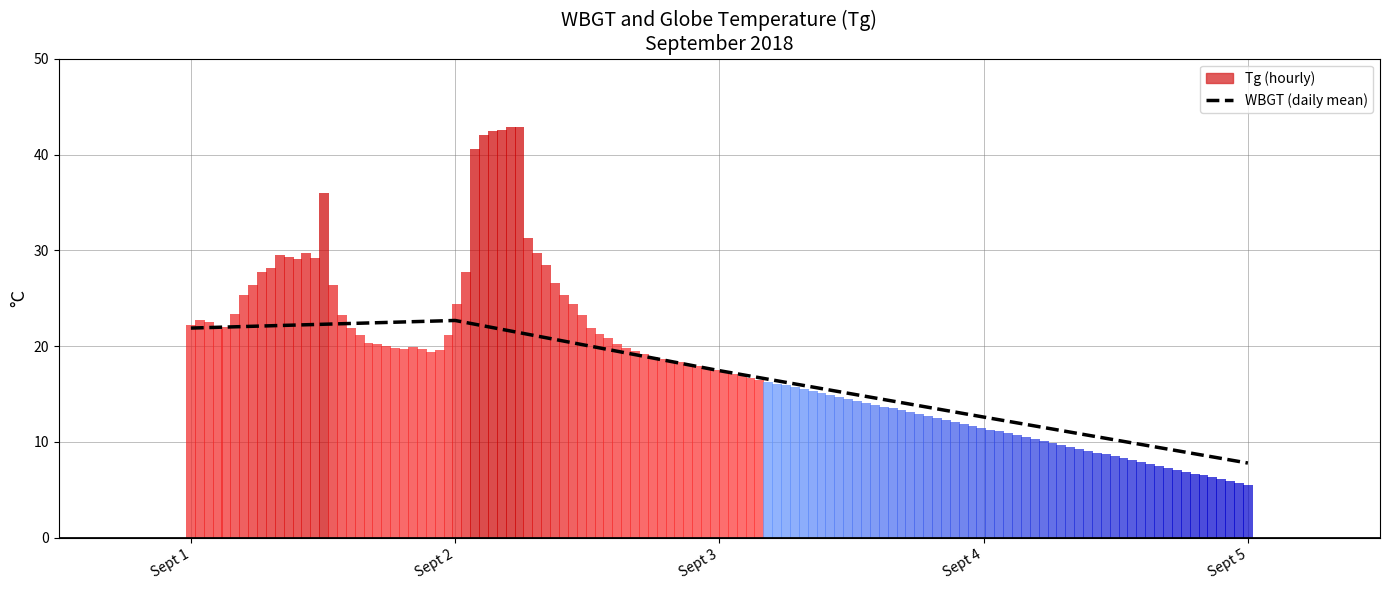

The chart shows a value of 21.9 at Sept 1. True or false?

True